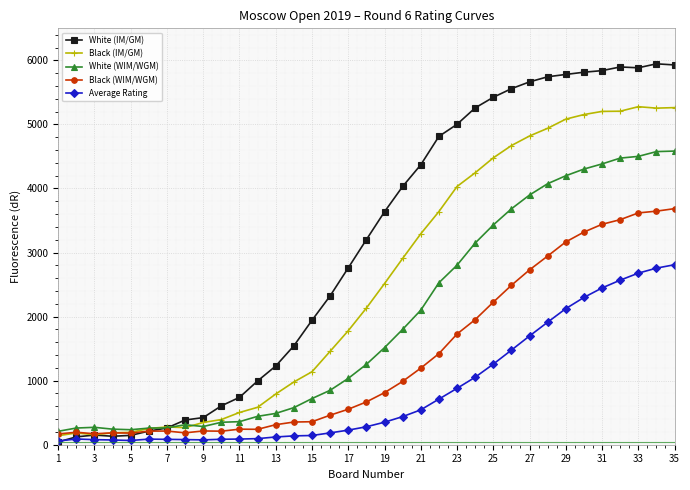

True or false: Black (IM/GM) has more than 2 interior local peaks.

True